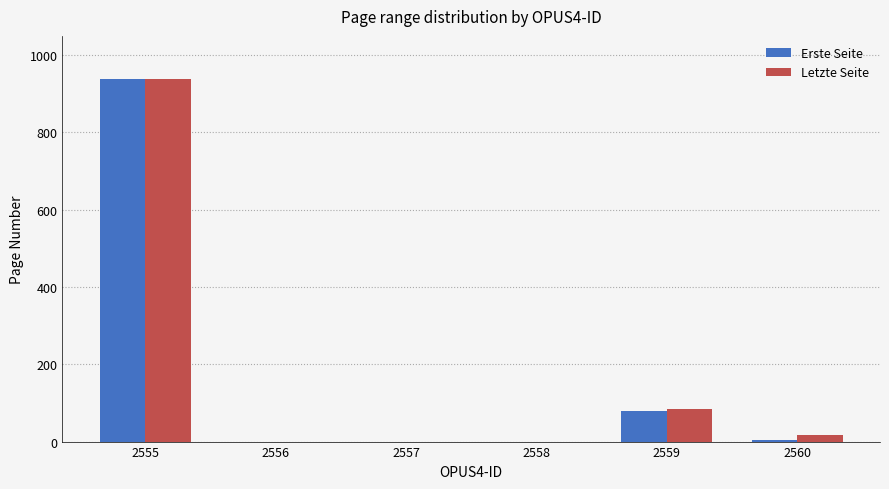

Is it true that Letzte Seite equals 84 at 2559?

True